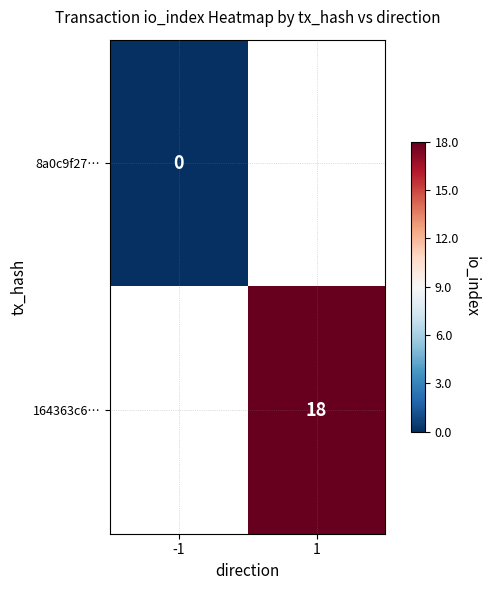

True or false: 164363c6… has a value of 18 at 1.

True